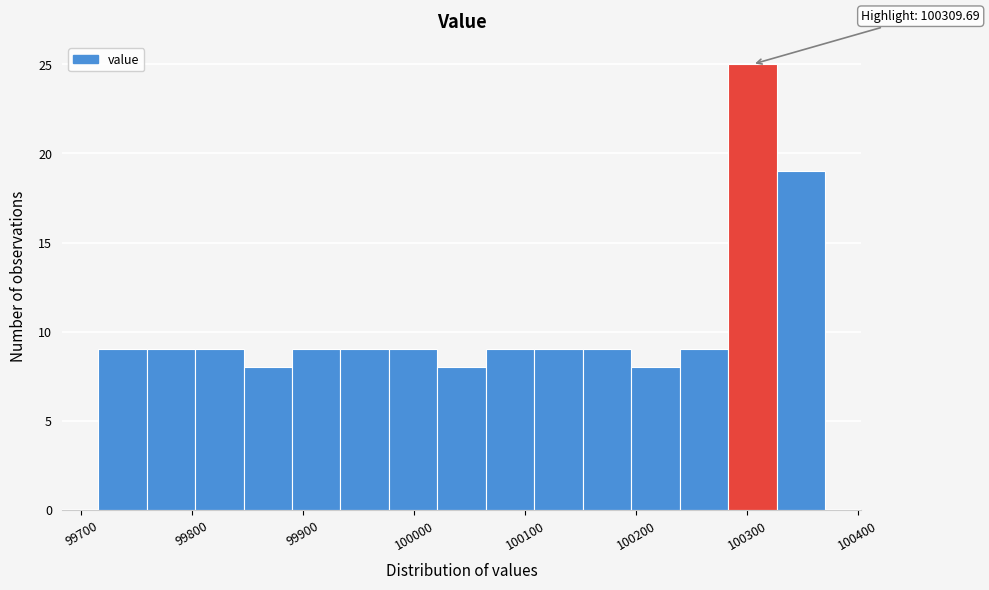

Which range on the x-axis has the tallest bar?

100280 to 100330